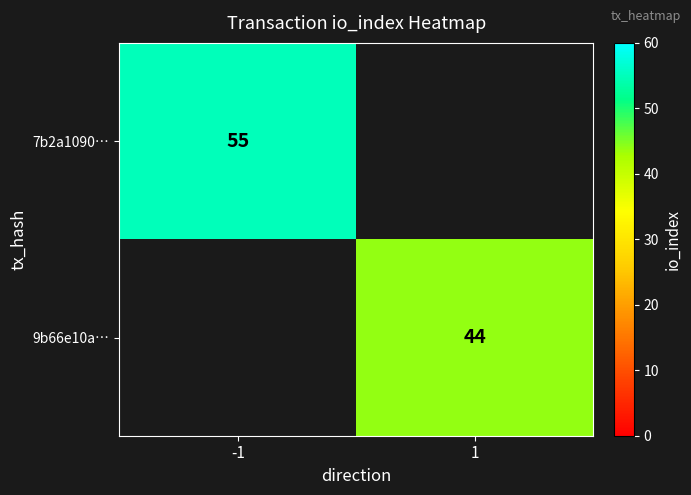

The value of 9b66e10a… at 1 is 44. True or false?

True